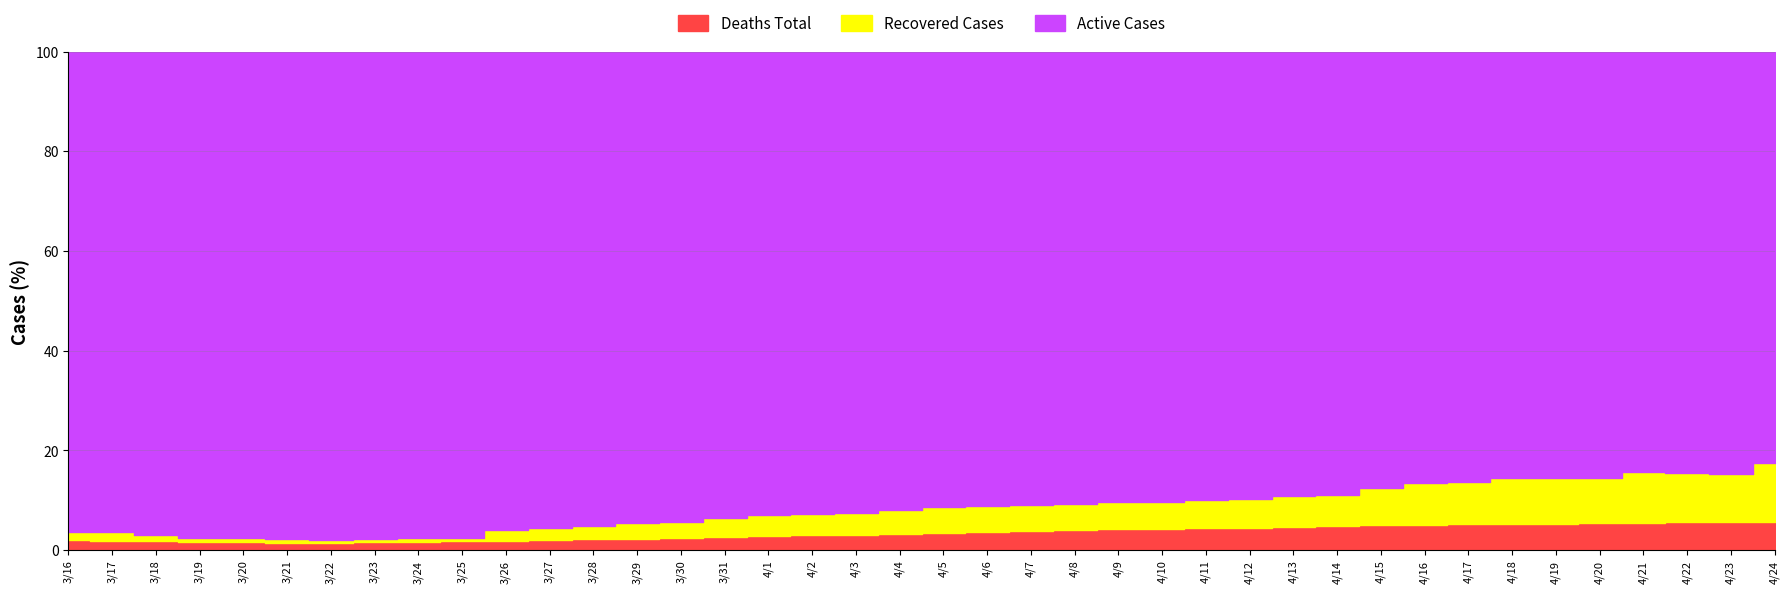

At 4/17, list the series in order from smallest to largest.

Deaths Total, Recovered Cases, Active Cases